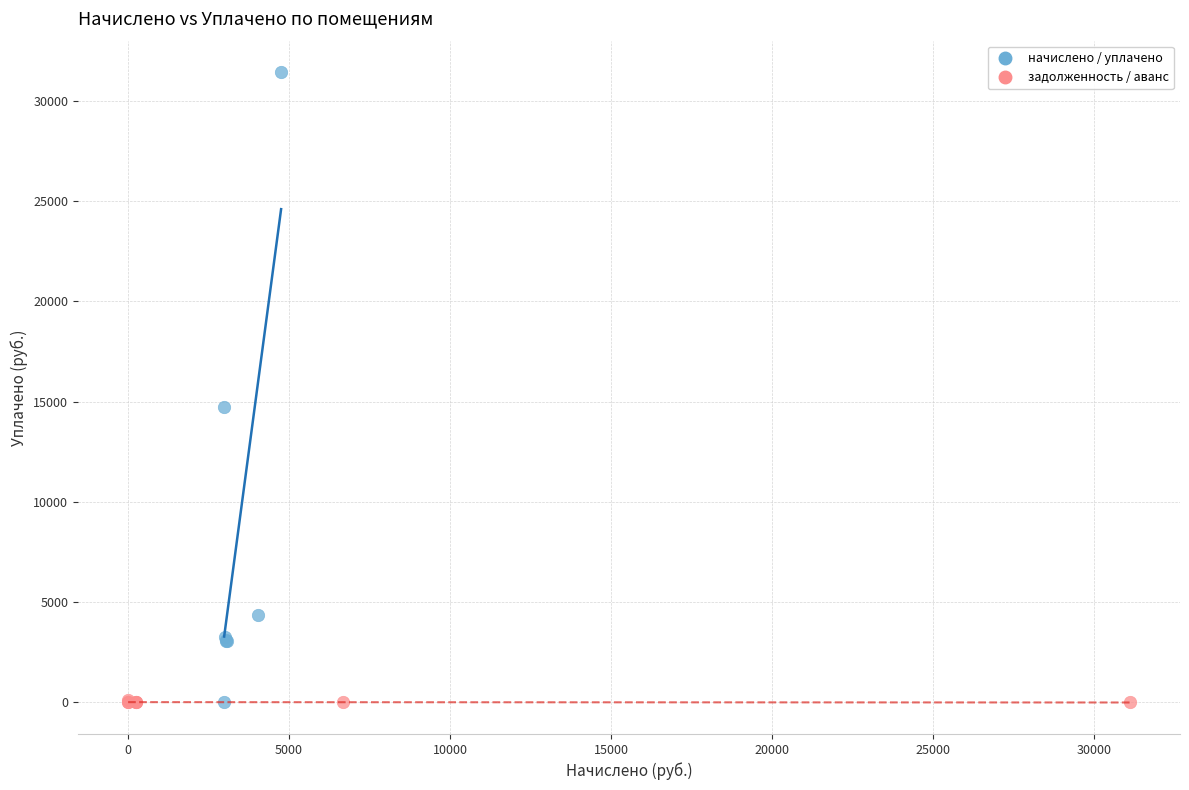

Which series has the largest Y range (max minus min)?

начислено / уплачено